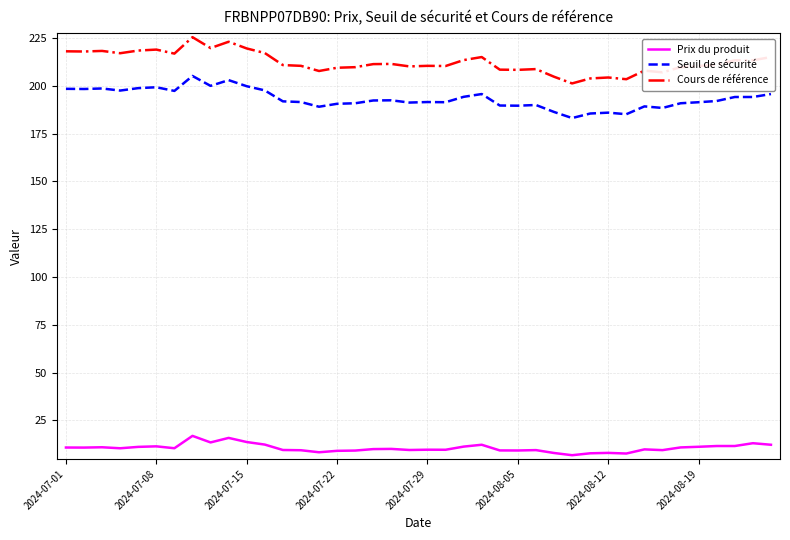

True or false: Prix du produit and Cours de référence intersect in this chart.

False